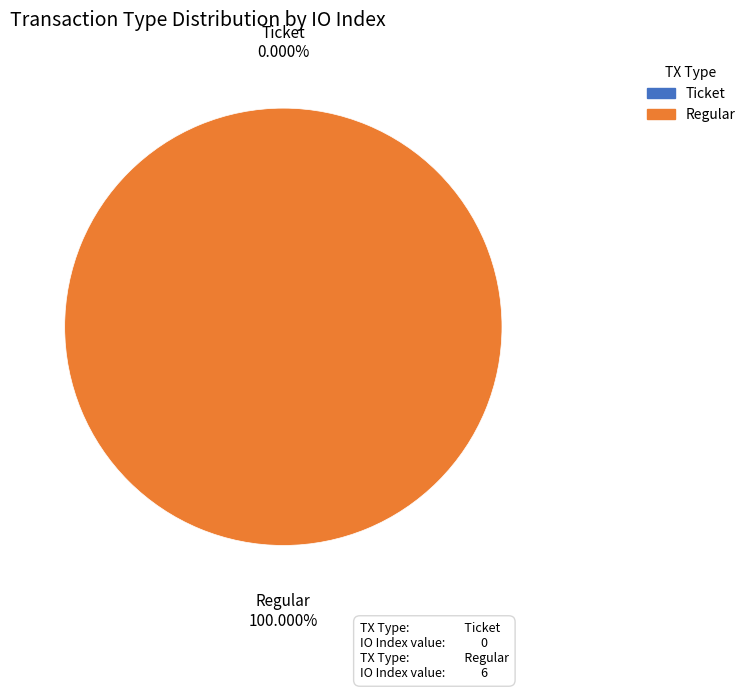

Which category has the biggest portion of the pie?

Regular